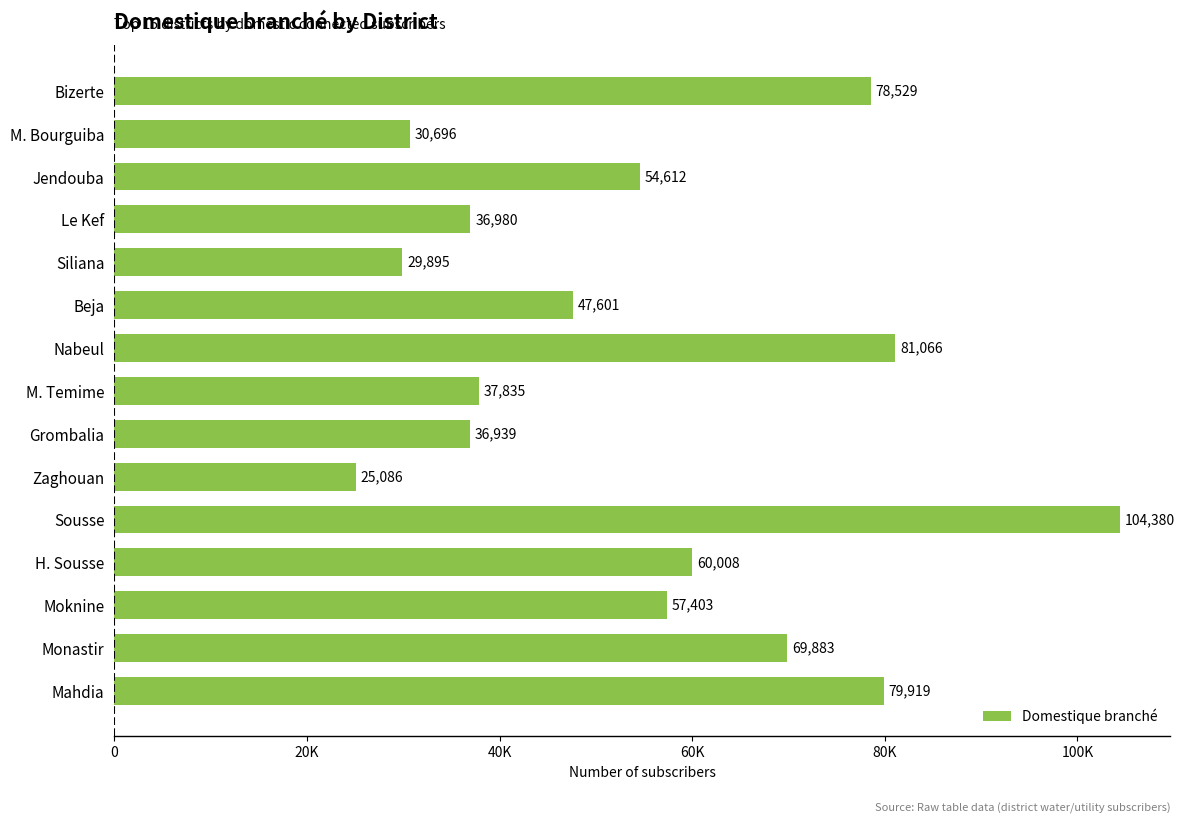

Where is the data nearest to the value 64733?

H. Sousse